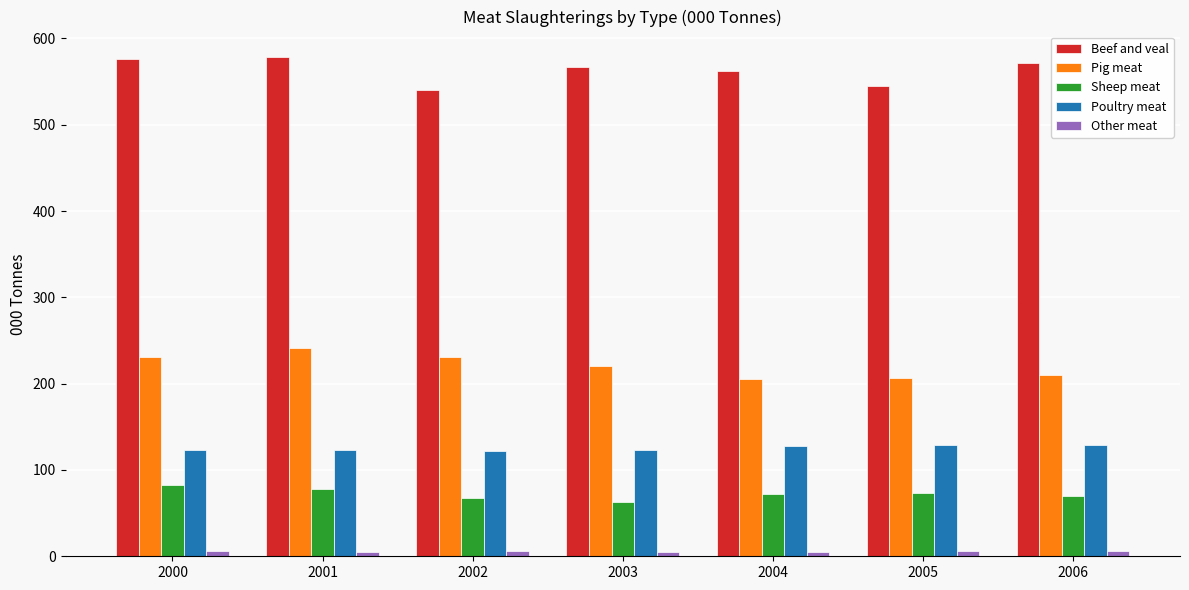

How many distinct data groups are displayed?

5